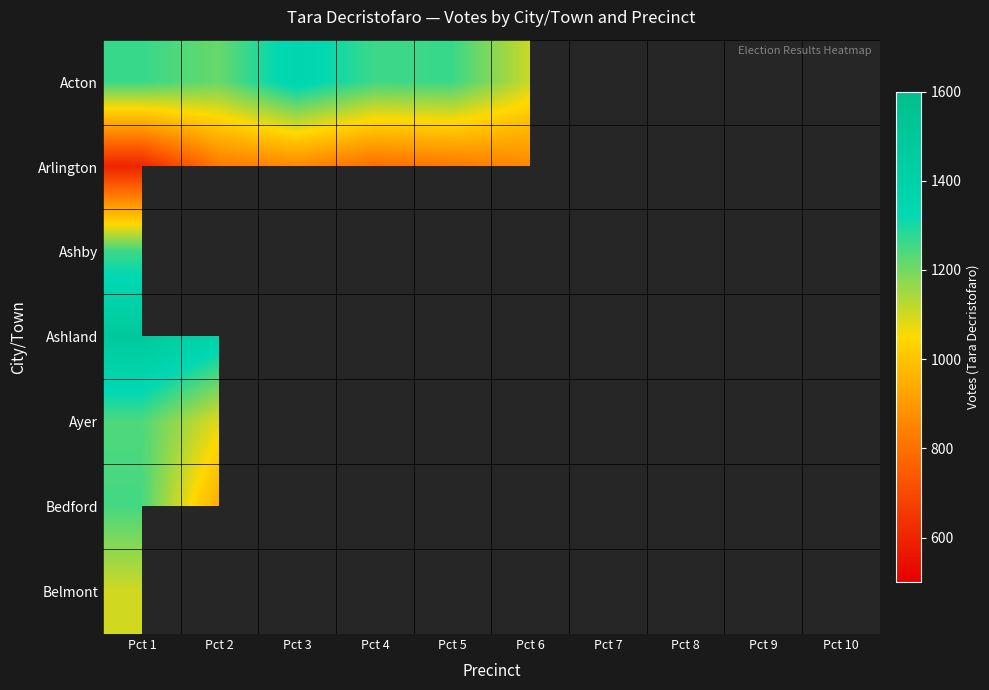

What is the lowest value of the Belmont series?

1101.0